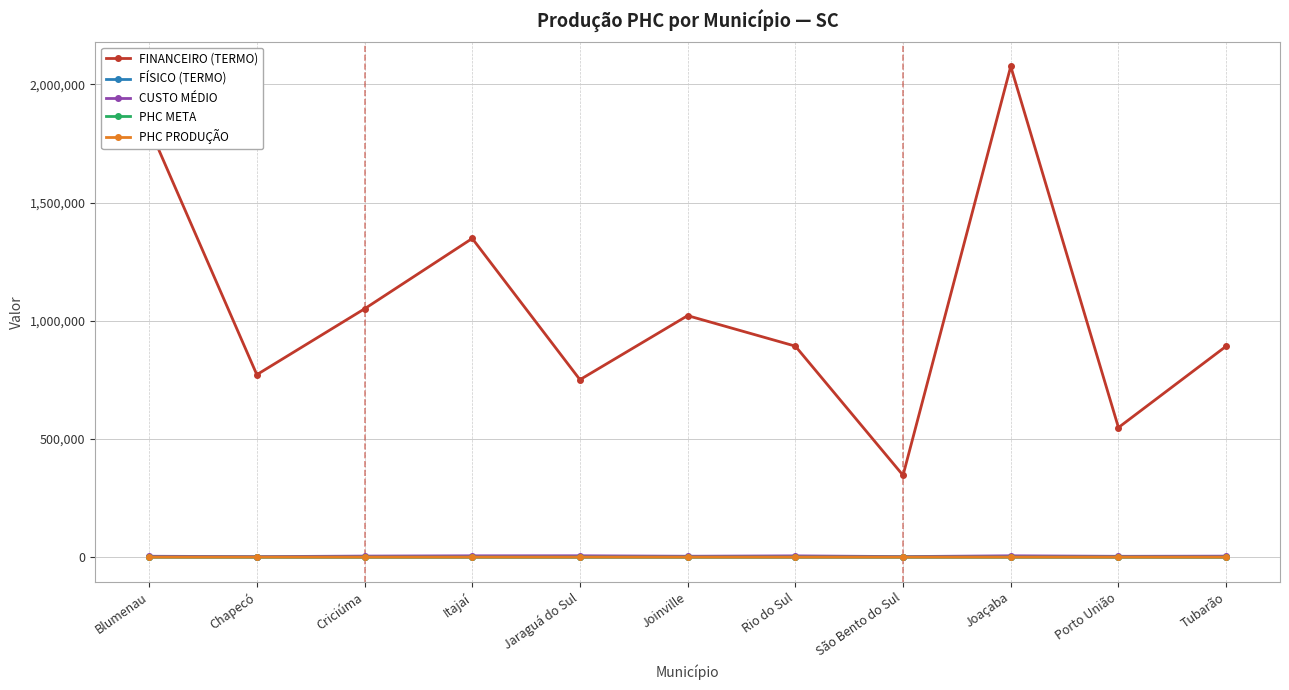

True or false: CUSTO MÉDIO and FÍSICO (TERMO) intersect in this chart.

False